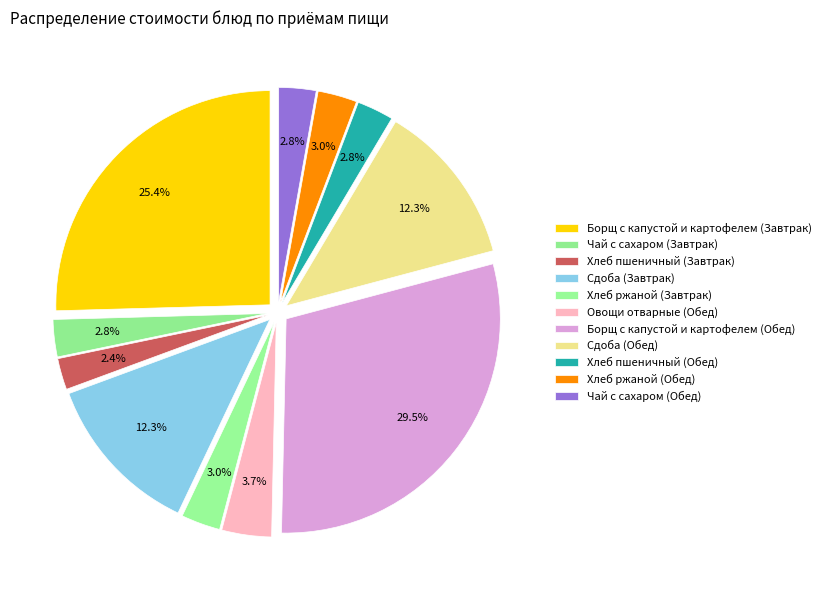

To the nearest percent, what is the difference between the Борщ с капустой и картофелем (Обед) and Хлеб ржаной (Завтрак) slice percentages?

27%